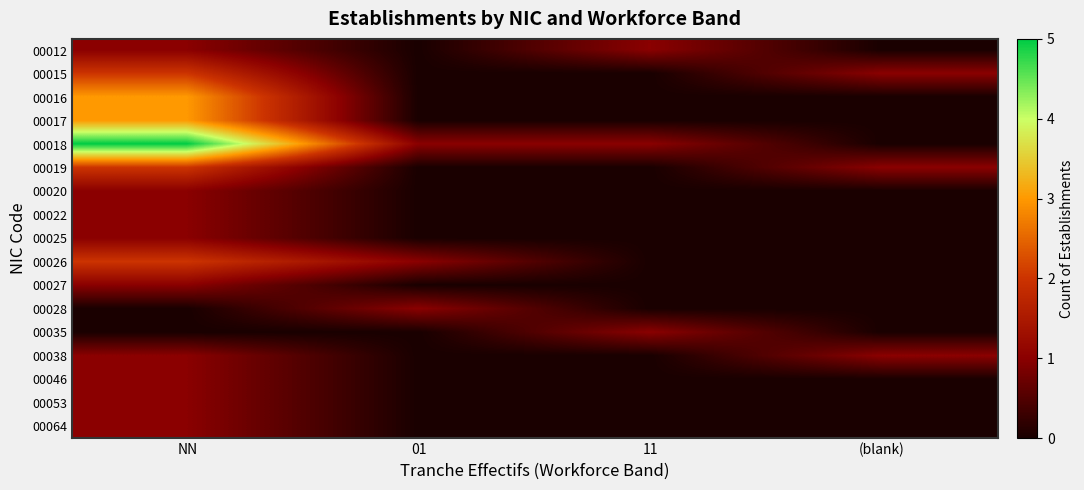

Between NN and (blank), which series saw the biggest shift?

00018